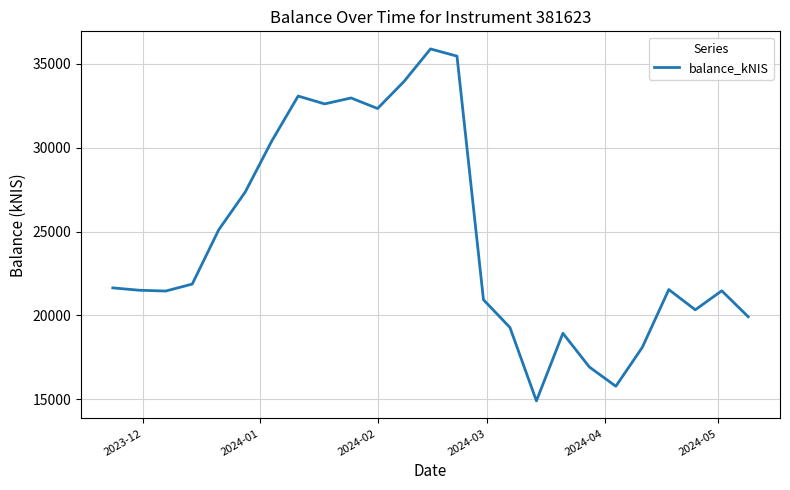

What is the difference between the maximum and minimum values?

20966.0